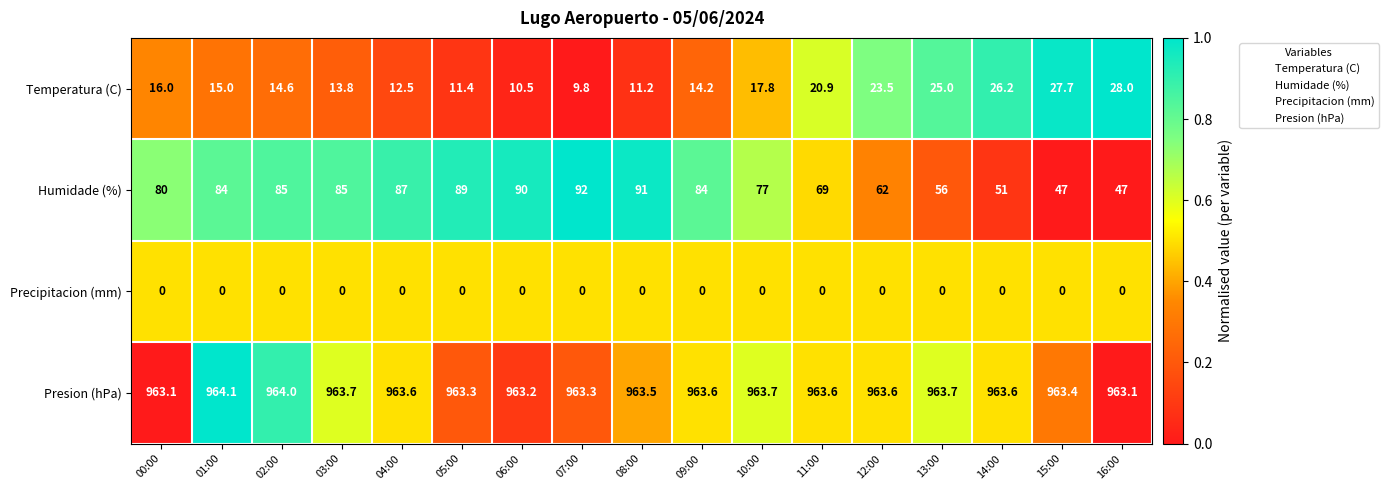

What is the spread (max minus min) of values at 14:00?

963.6